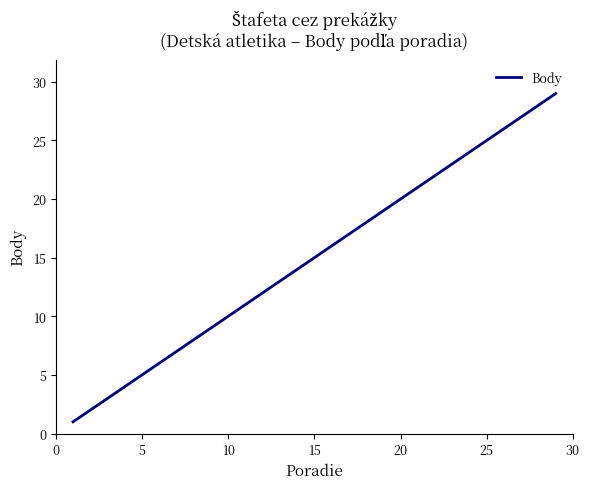

What is the maximum value shown in the chart?

29